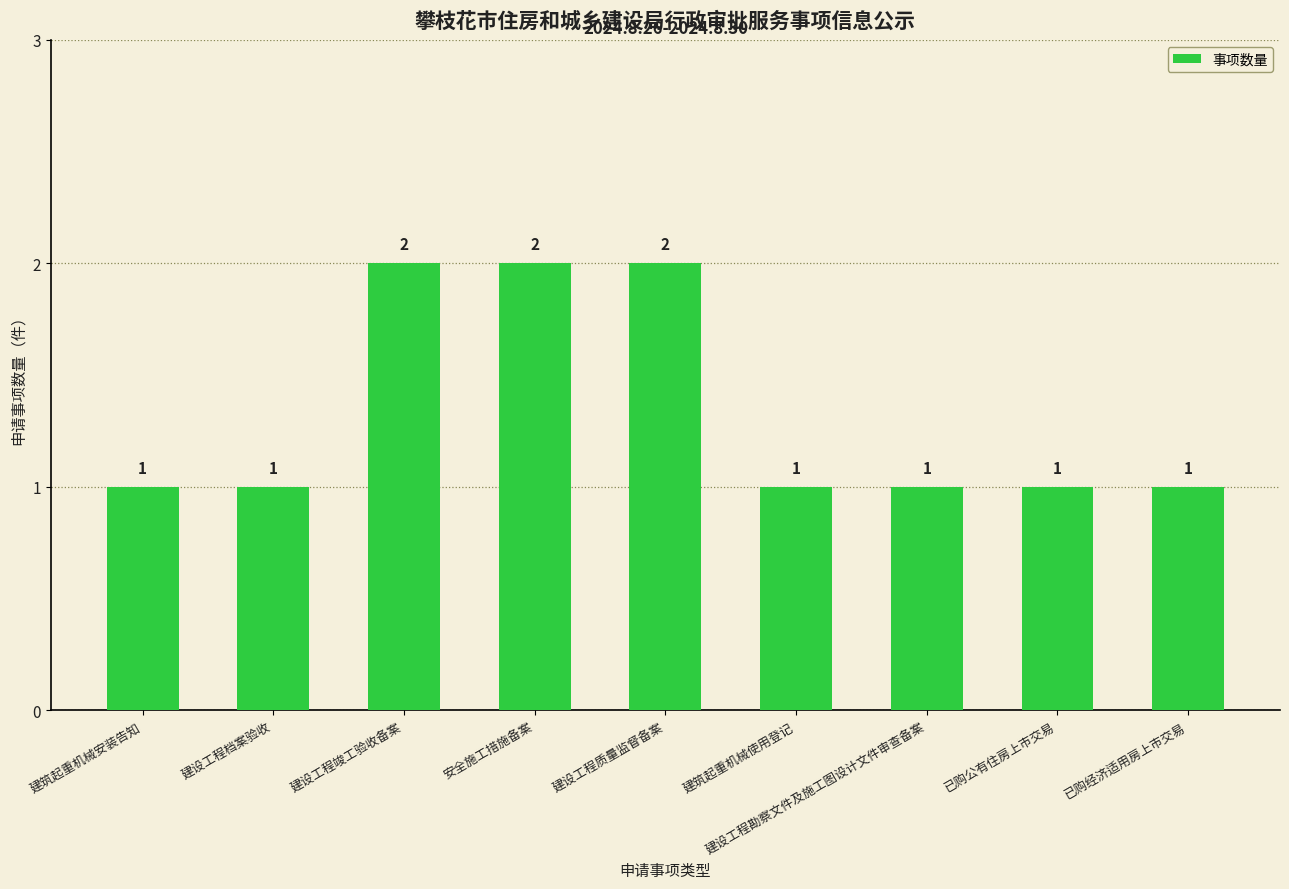

What position from the left is 建筑起重机械安装告知?

1